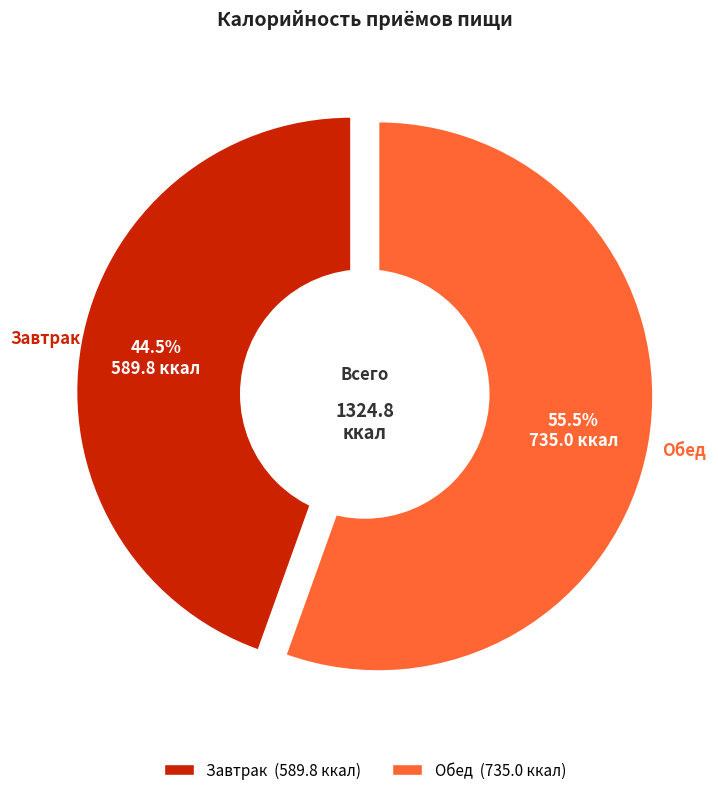

Do Обед and Завтрак together represent more than half of the pie?

Yes